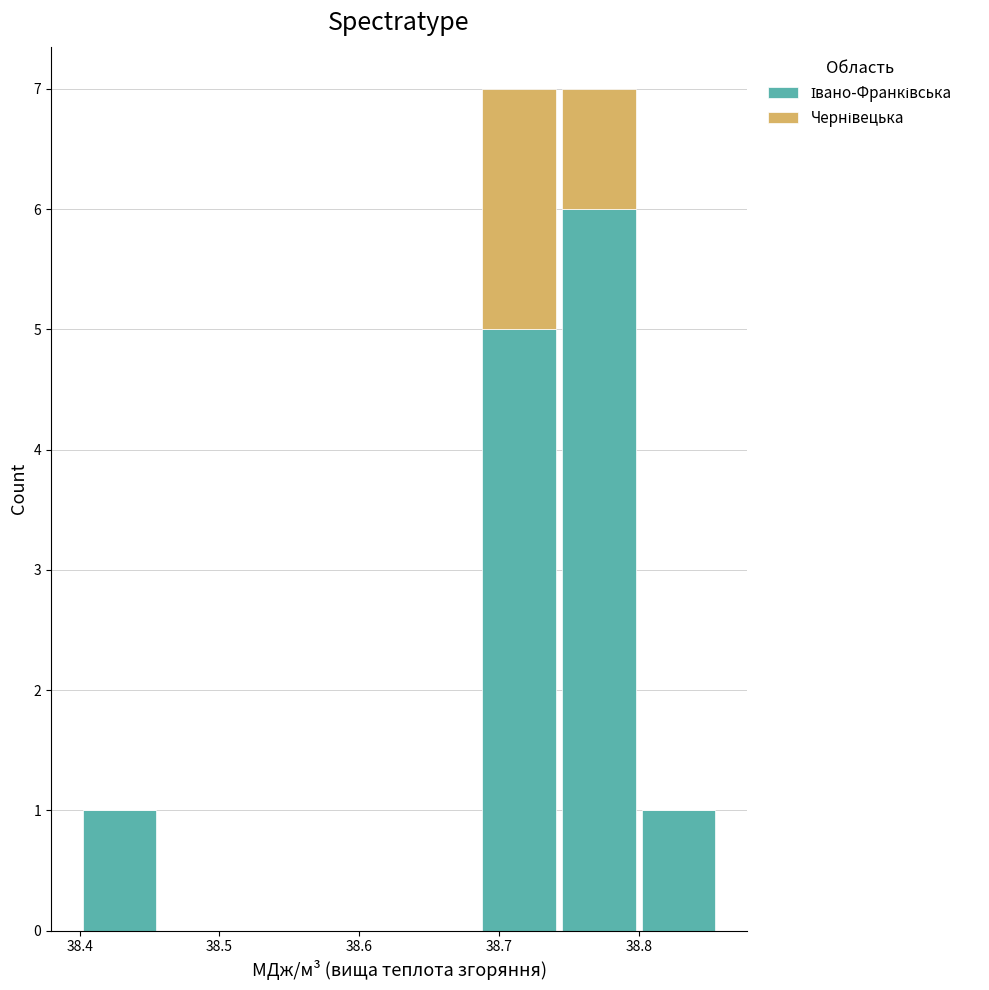

What is the total height of the stacked bar covering 38.74 to 38.80 on the x-axis? Neither the bar edges nor the heights are printed on the chart, so give them approximately, as read against the axes.

7